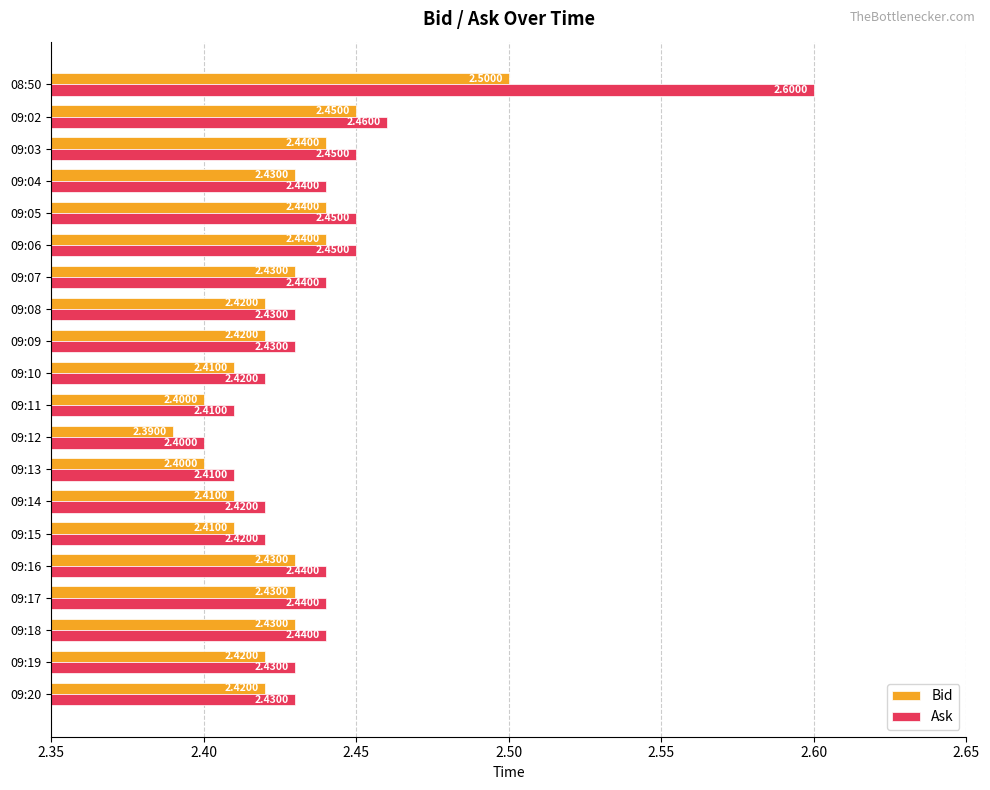

Rank the series by their average value, from highest to lowest.

Ask, Bid